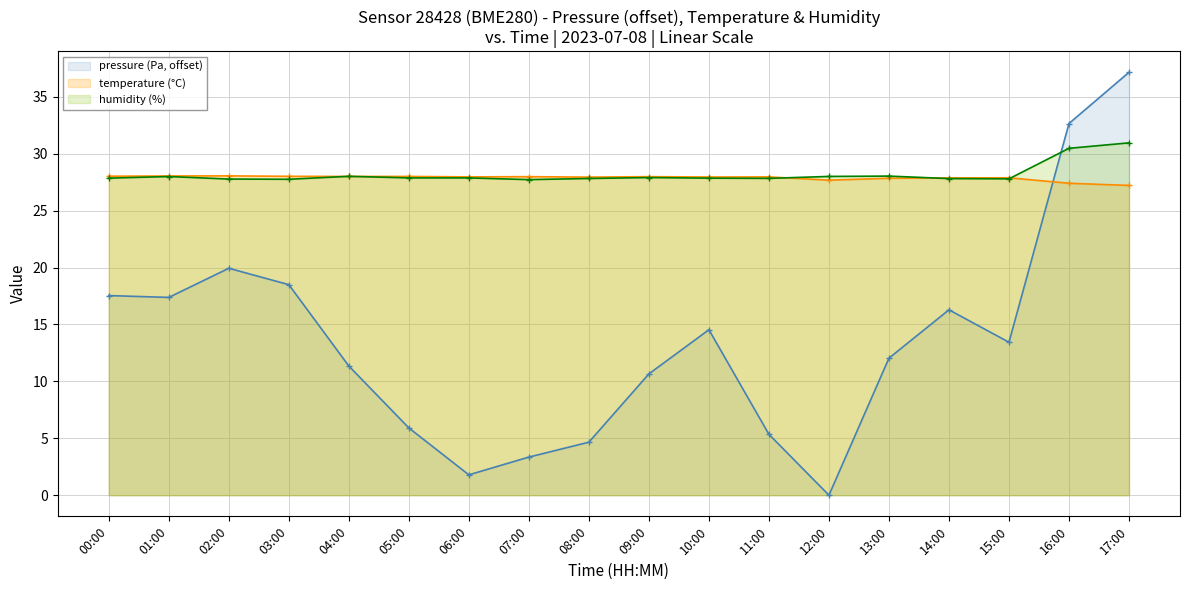

Is the value of humidity (%) at 08:00 greater than the value of pressure (Pa, offset) at 01:00?

Yes